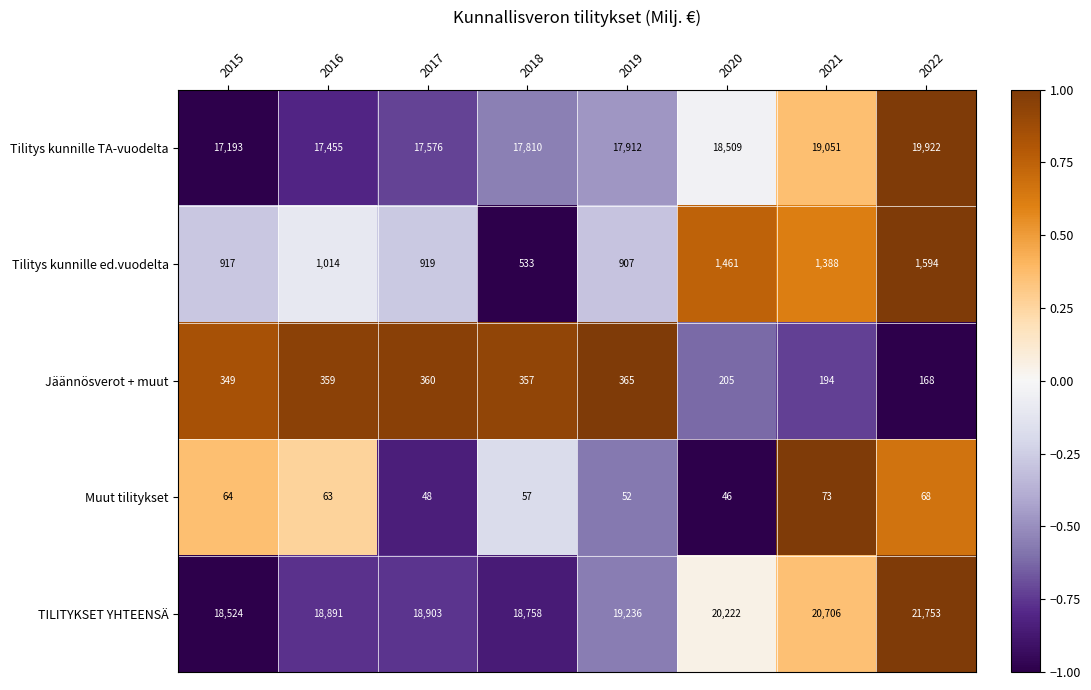

What is the difference between the highest and lowest values at 2017?

18855